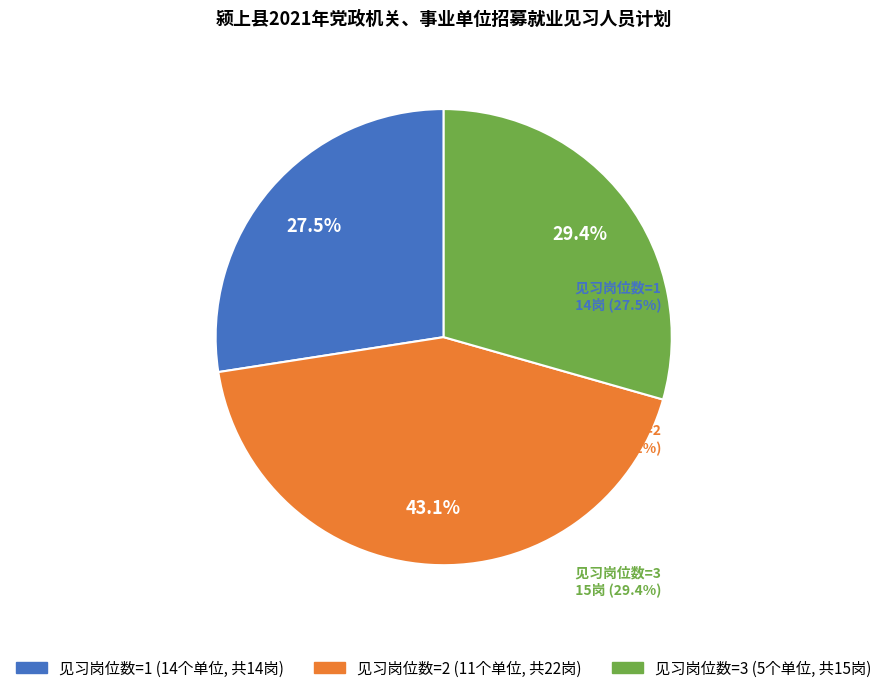

Is there a majority slice in this chart?

No